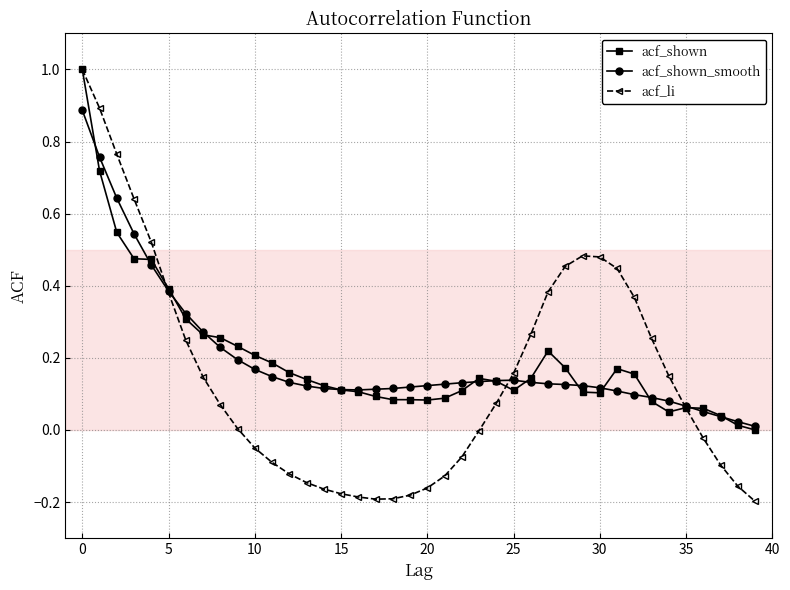

True or false: acf_shown and acf_shown_smooth cross at least once.

True